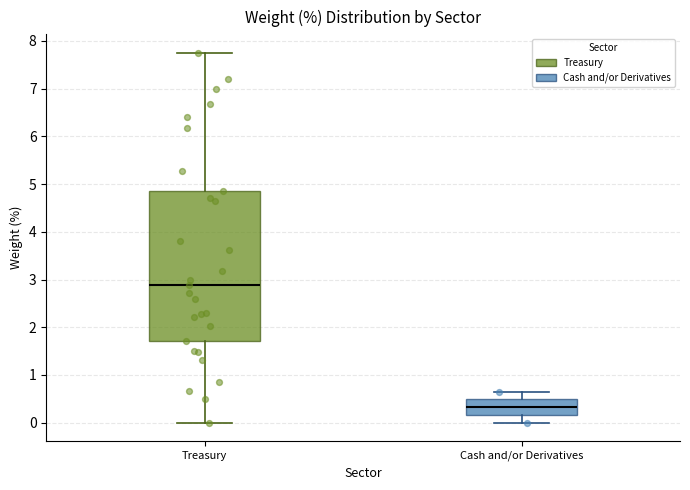

Reading left to right, transcribe this box plot: for each box, give where its median line is, the range the box spans, and where its two whiskers end, as read against the y-axis. The values are not printed on the chart, so give them approximately, as read against the axis.

Treasury: median 2.9, box 1.7 to 4.9, whiskers 0.0 to 7.8
Cash and/or Derivatives: median 0.3, box 0.2 to 0.5, whiskers 0.0 to 0.7